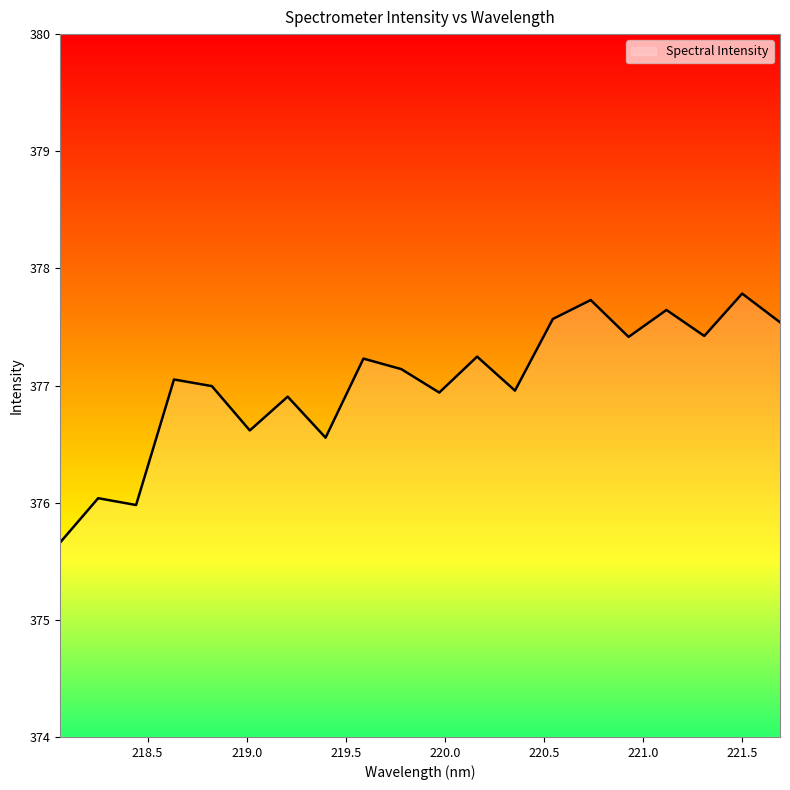

What is the smallest value displayed?

375.7